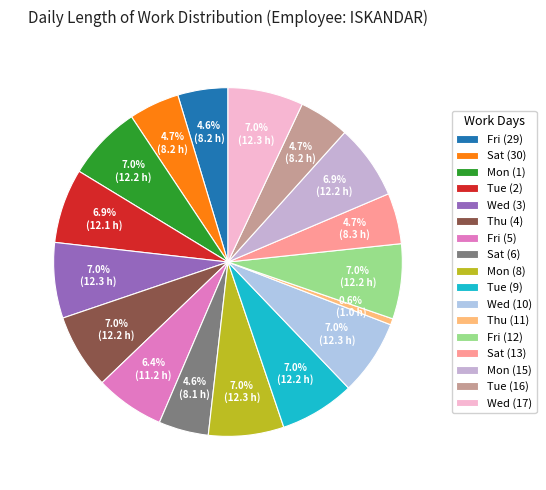

Between Wed (10) and Fri (29), which is larger?

Wed (10)